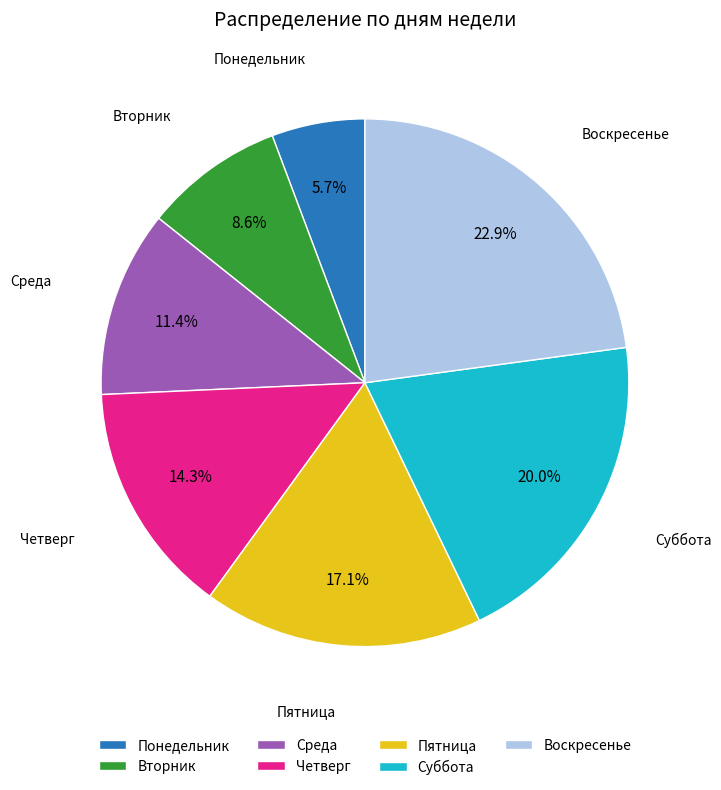

Which has a higher value, Четверг or Воскресенье?

Воскресенье